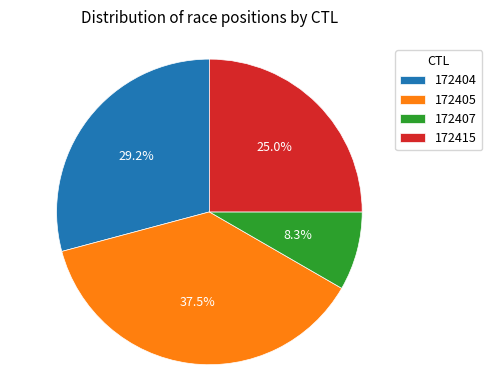

Which category has the smallest portion of the pie?

172407